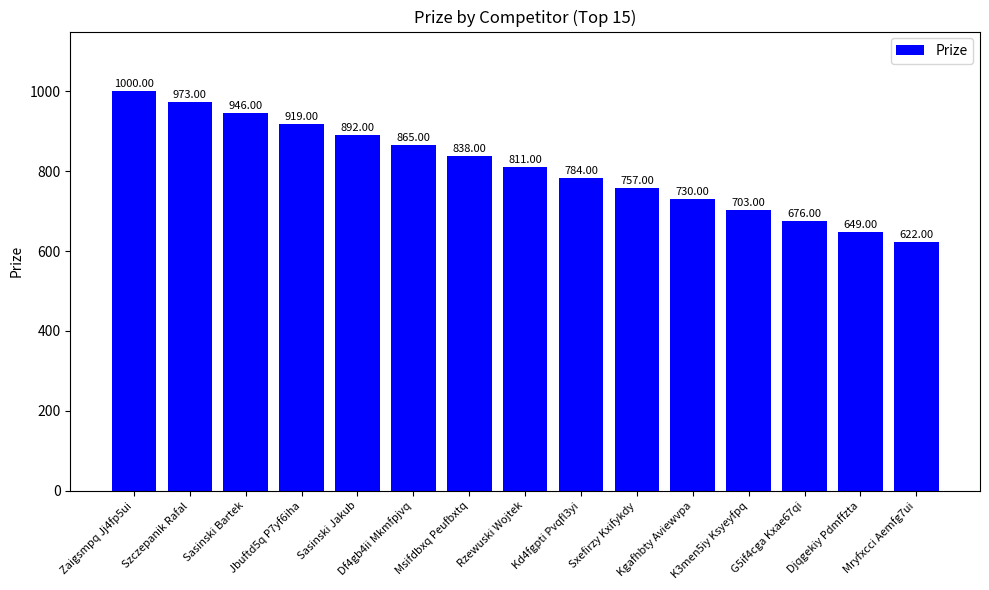

How many data points are less than 811?

7